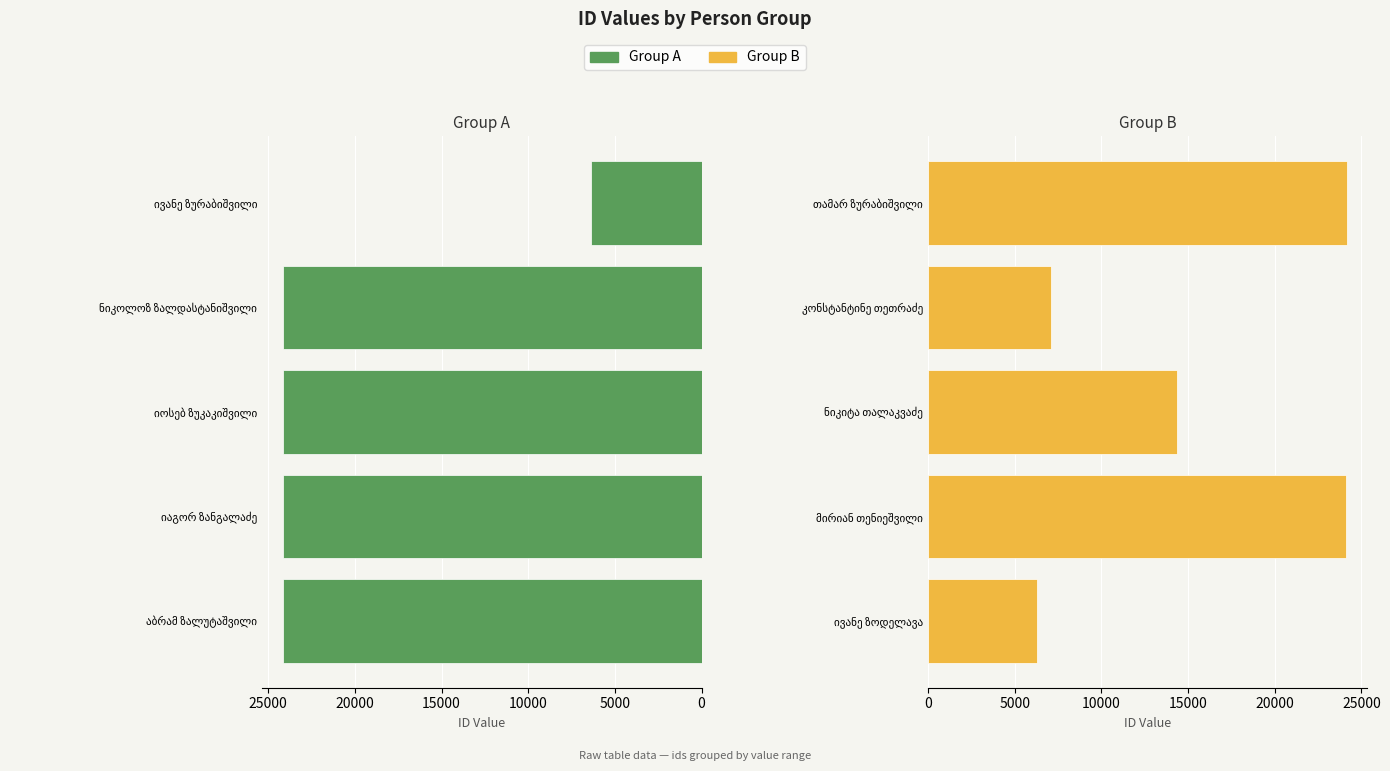

What is the maximum value for Group B (ids < 24000)?

24144